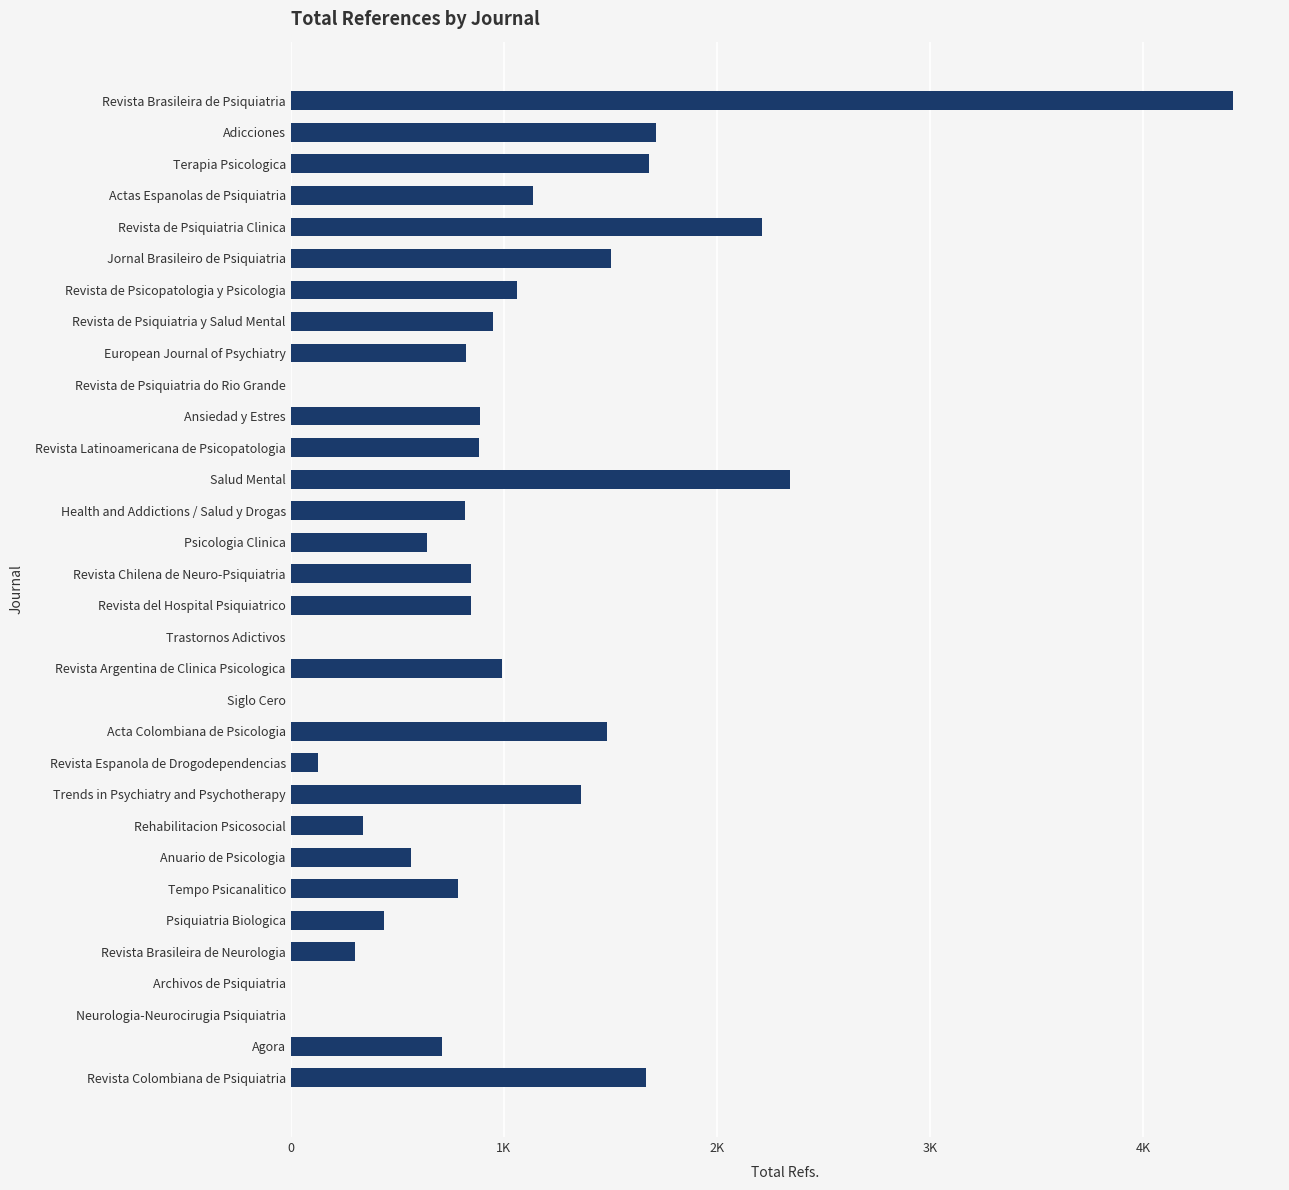

What is the difference between the maximum and second lowest values?

4420